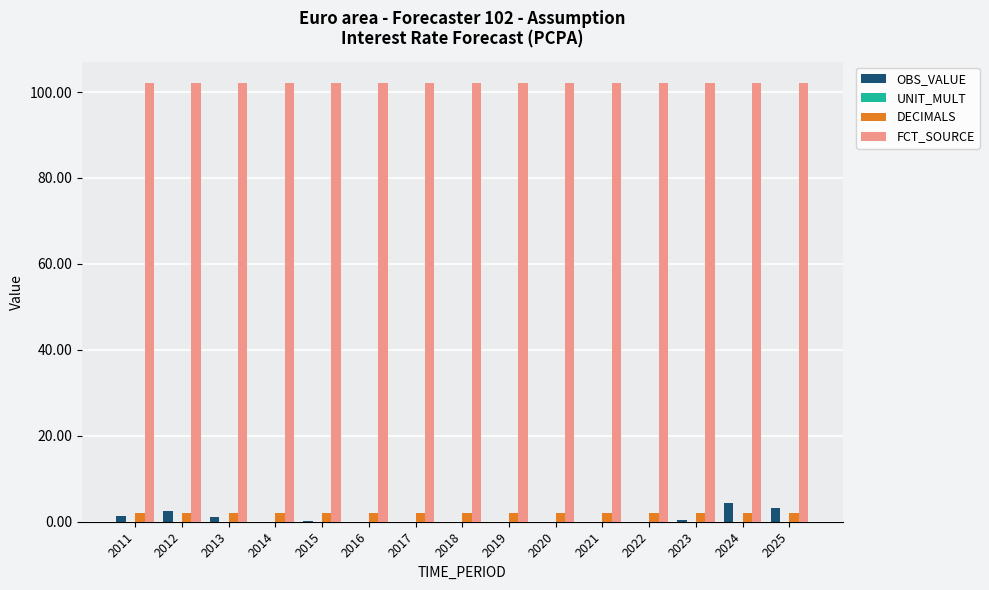

What value does the OBS_VALUE series have at 2016?

0.1